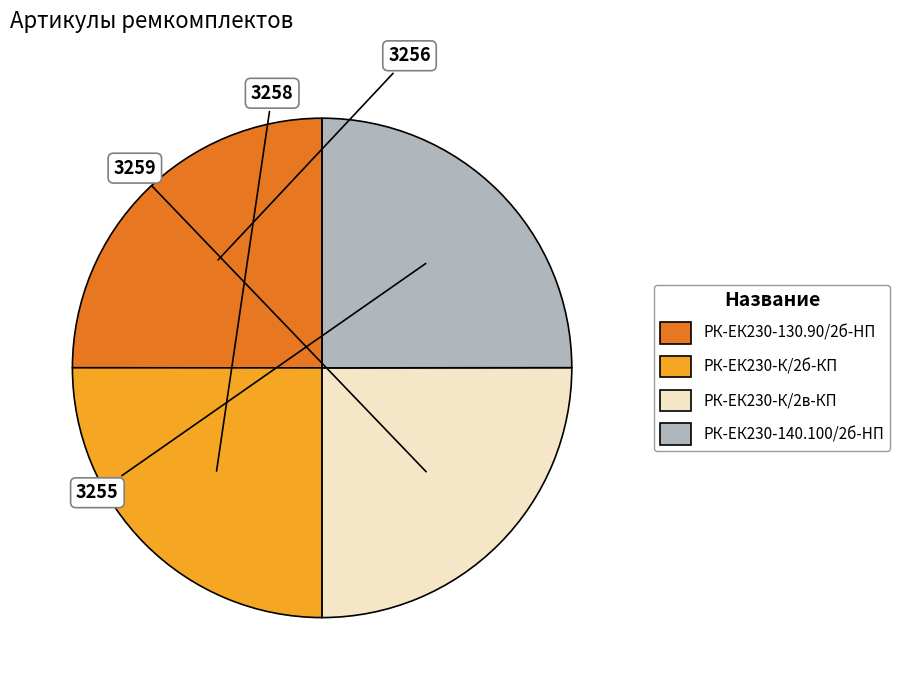

Does any single category account for the majority?

No